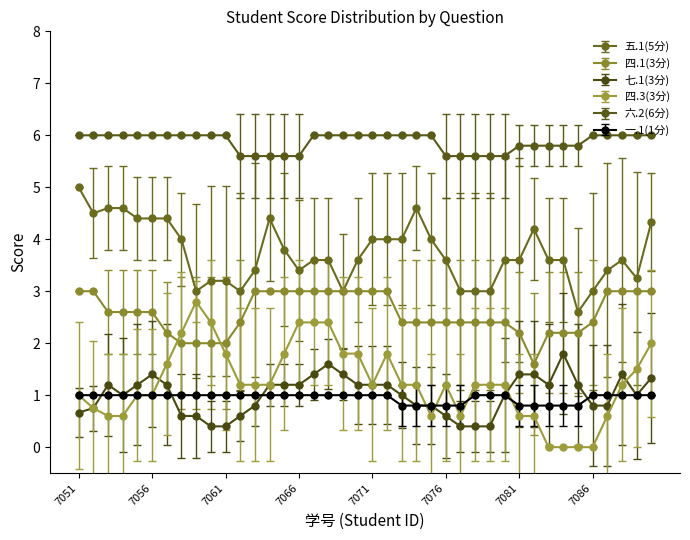

Does the chart have visible grid lines?

No